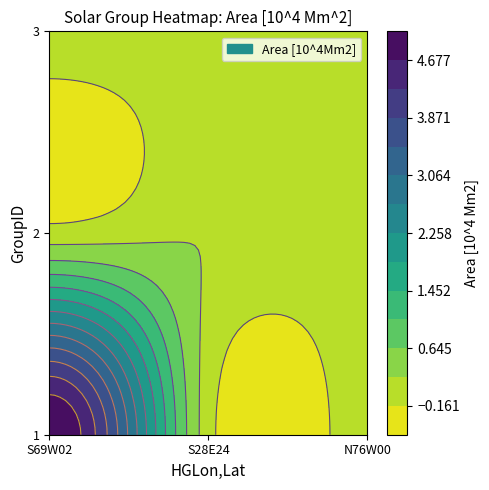

List the labels in order of value, largest first.

1, 2, 3